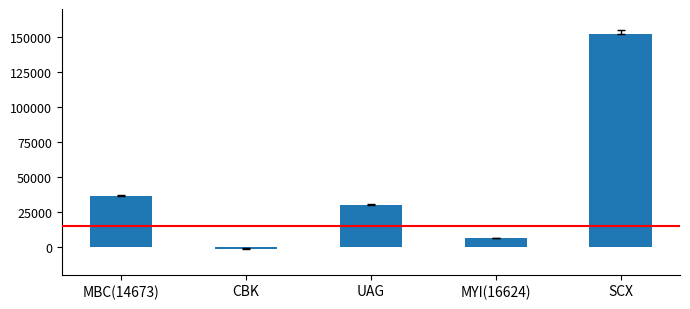

What is the difference between the maximum and minimum values?

153288